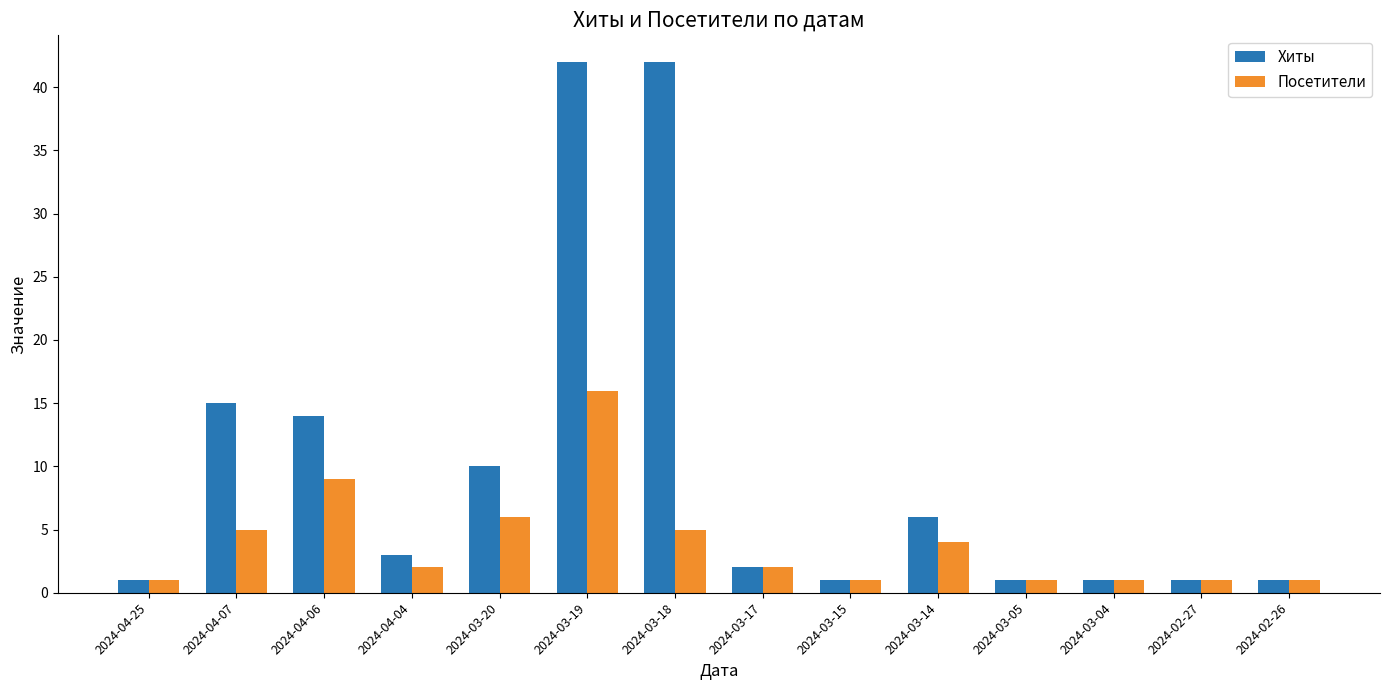

What is the highest value of the Посетители series?

16